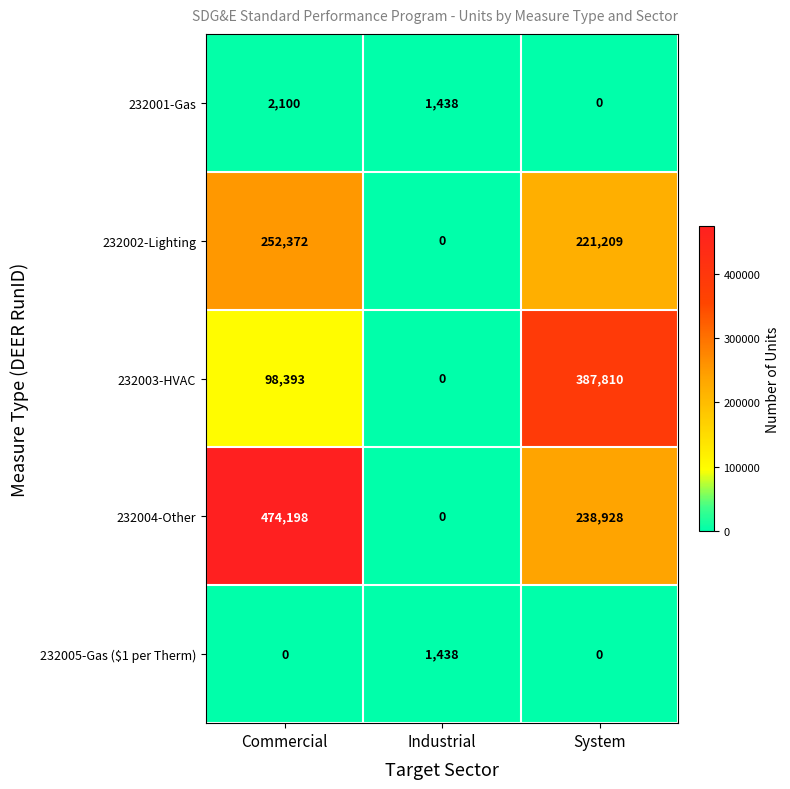

What is the maximum value shown in the chart?

474198